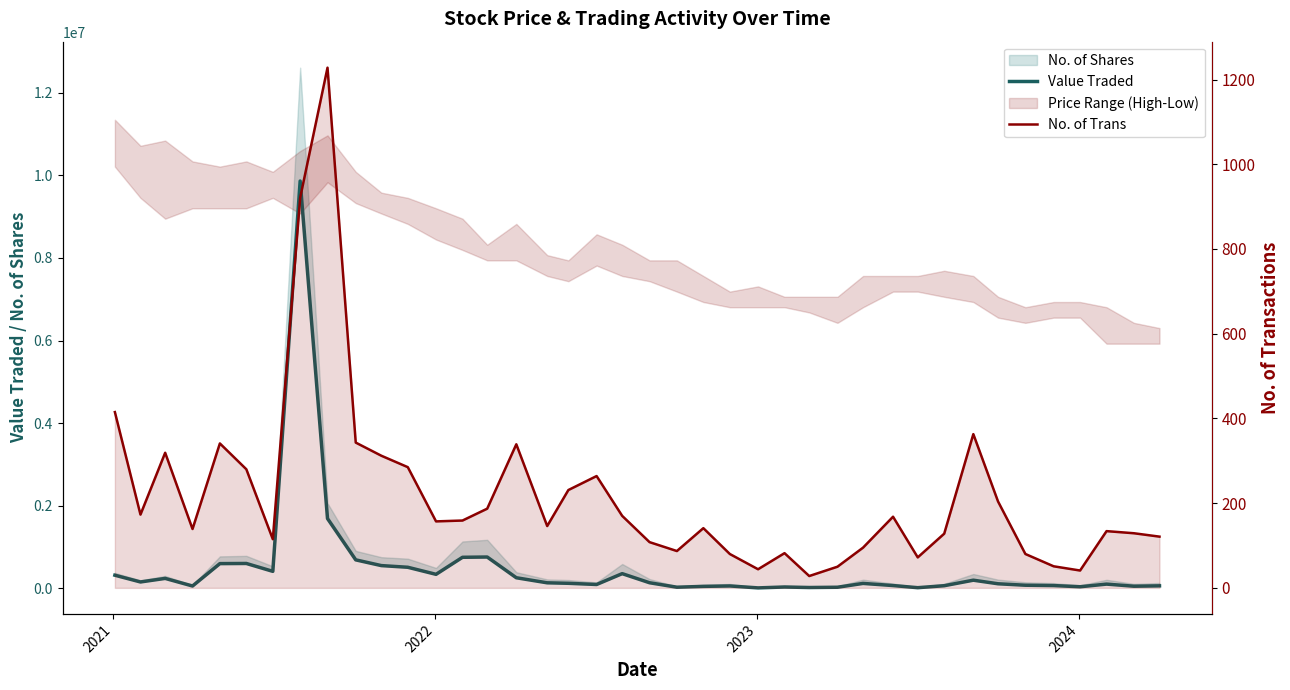

Reading left to right, list all the values displayed in this chart.

Value Traded: 320182	156776	242855	59092	600928	604407	413723	9861733	1691899	691672	553022	512393	341553	753851	760582	258599	136323	124386	95539	358163	137896	29810	49816	60007	13239	34787	22310	28953	121650	69870	18076	65985	199622	112980	77464	69533	40709	104752	53845	62774
No. of Trans: 415	173	319	139	341	280	115	921	1228	343	312	285	157	159	187	339	146	231	264	170	108	87	141	80	44	82	28	50	95	168	72	128	363	204	80	51	41	134	129	121